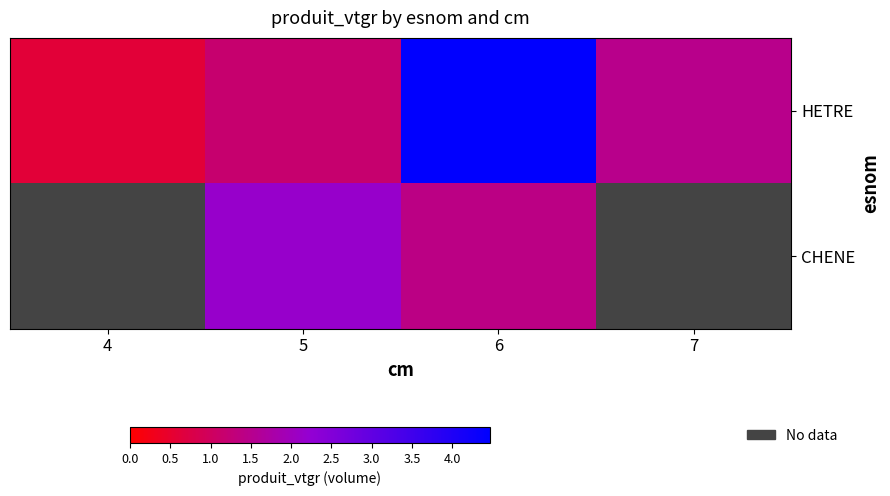

How many distinct data groups are displayed?

2